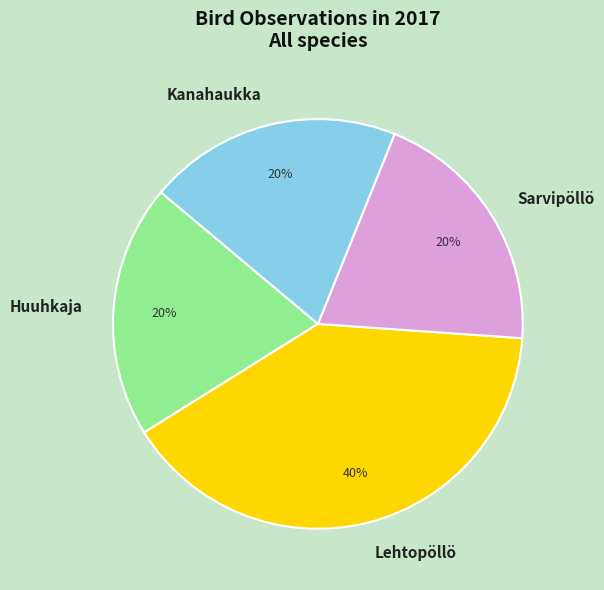

To the nearest percent, what percentage of the pie is Kanahaukka?

20%